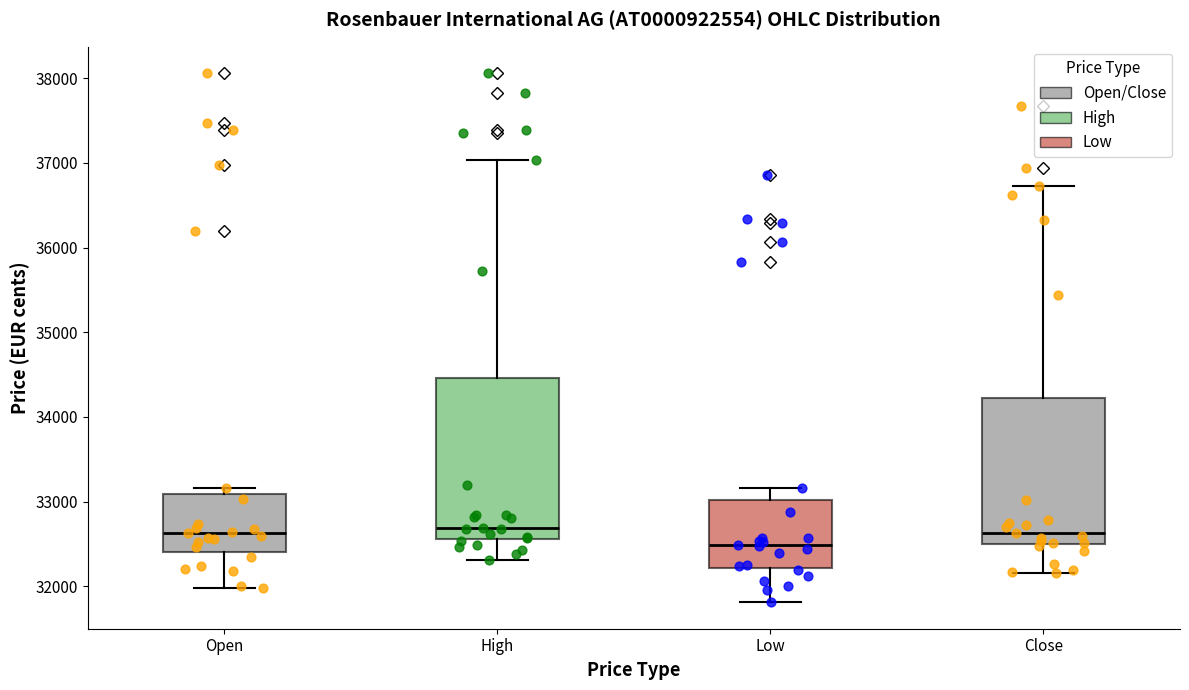

Comparing the boxes themselves (not the whiskers), which one is the tallest?

High